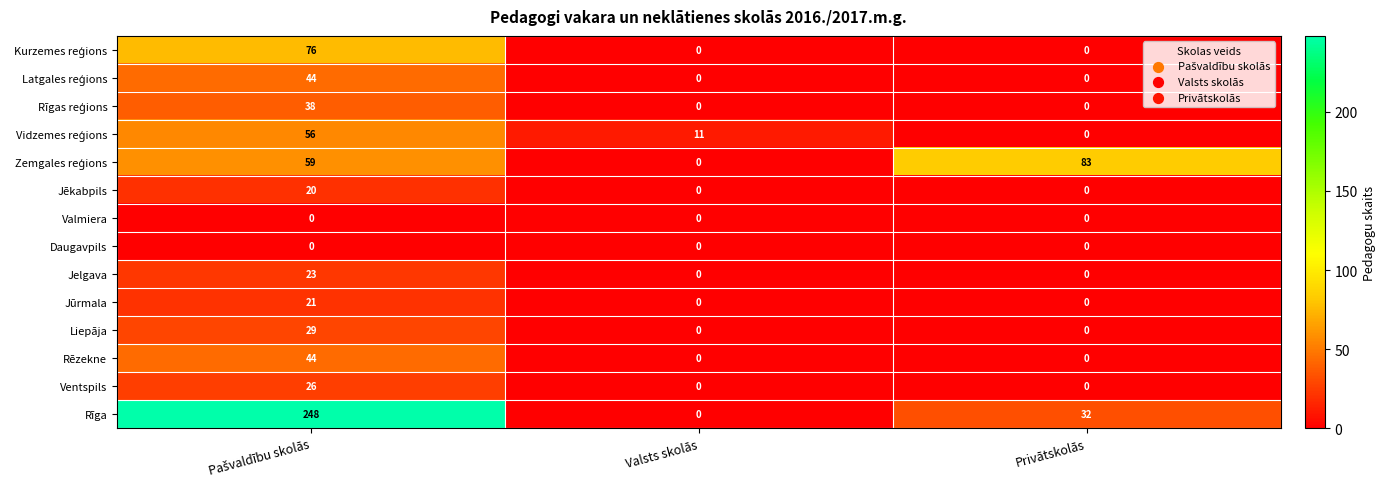

What is the total value across all series at Privātskolās?

115